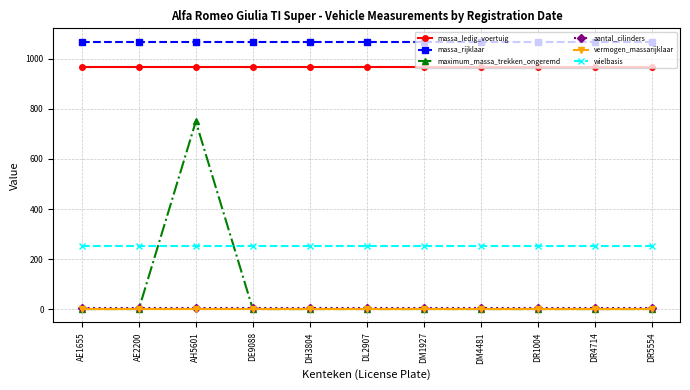

Is the value of massa_rijklaar at DL2907 greater than the value of vermogen_massarijklaar at DR5554?

Yes